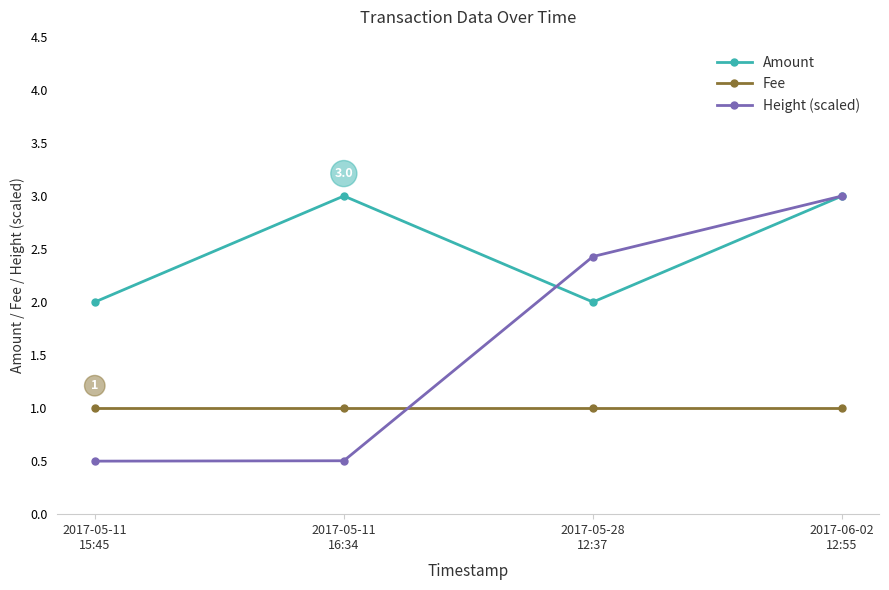

How many data points in Height (scaled) are less than 2?

2